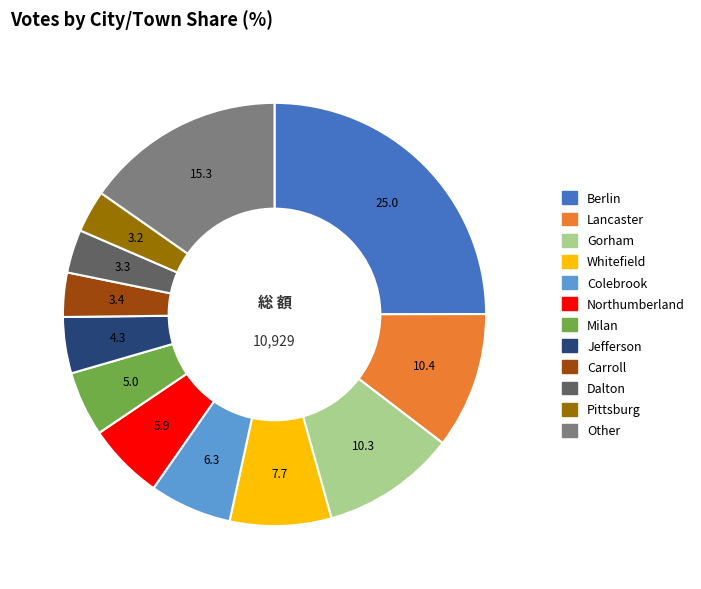

How many segments does this pie chart have?

12